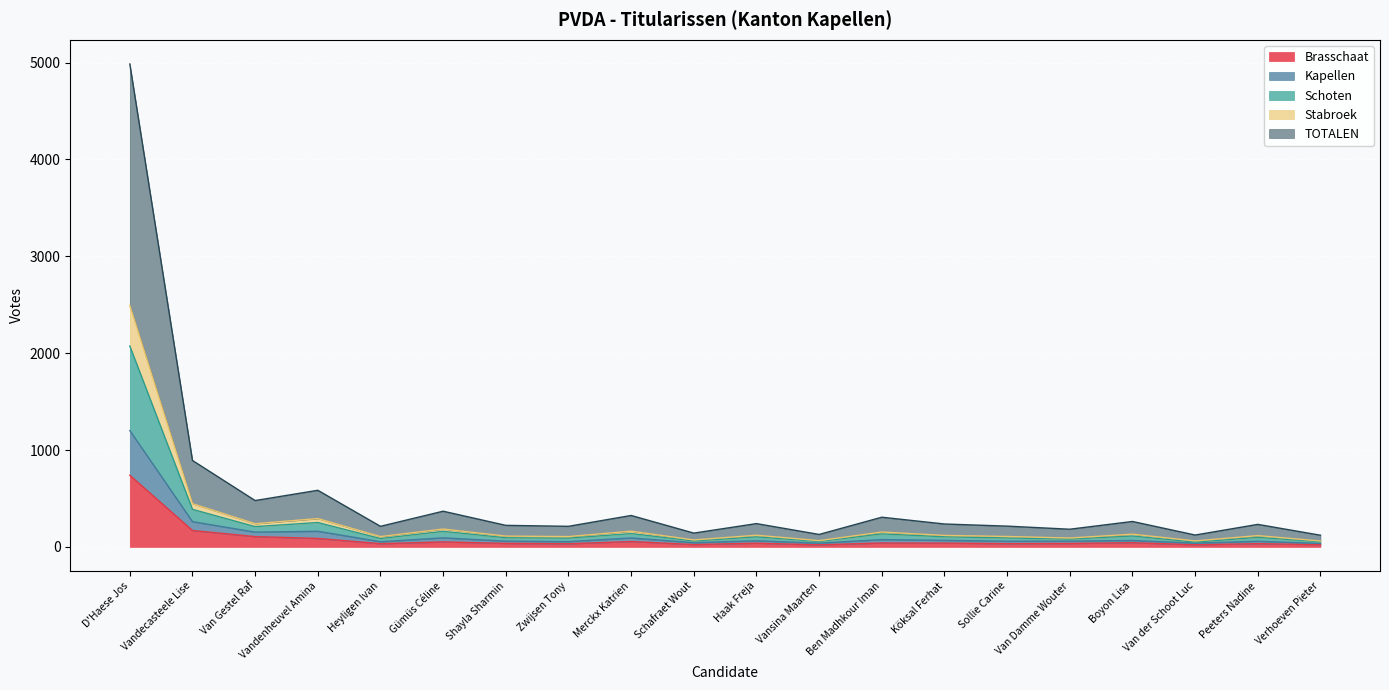

Where does the Brasschaat series first go above 38?

D'Haese Jos